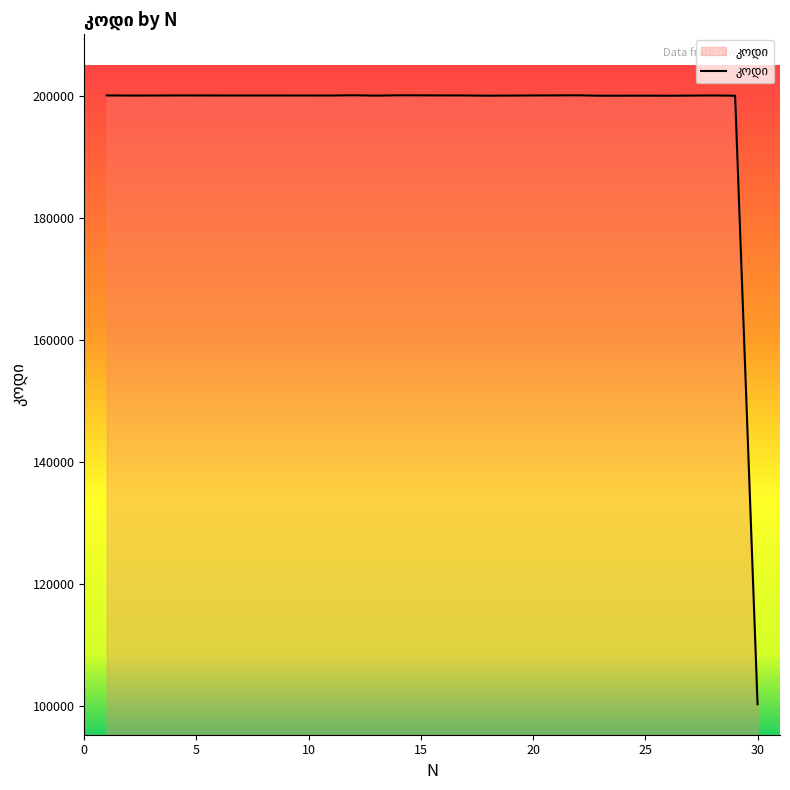

What is the minimum value shown in the chart?

100302